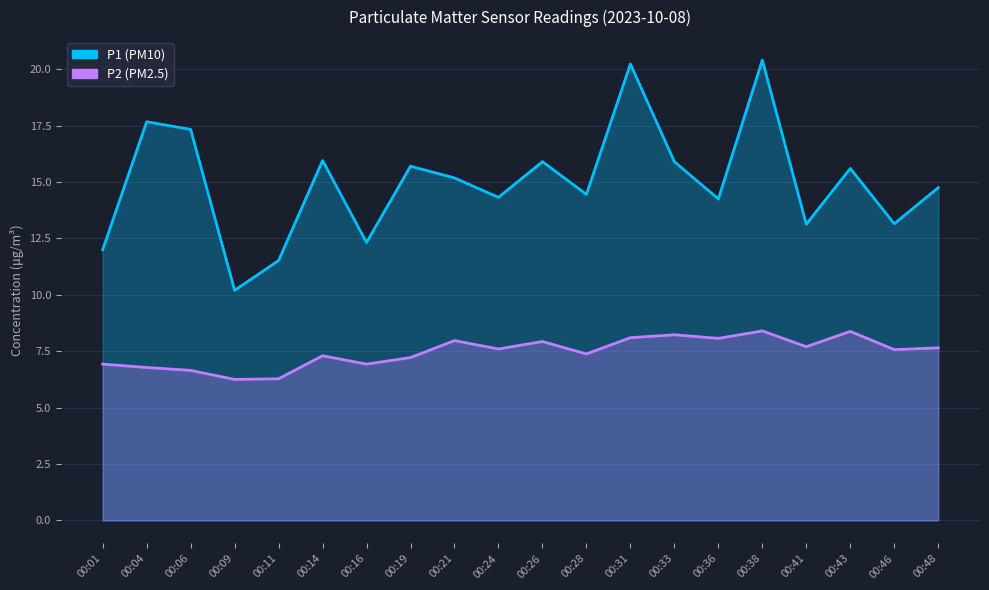

The P2 series shows 7.9 at 00:26. True or false?

True